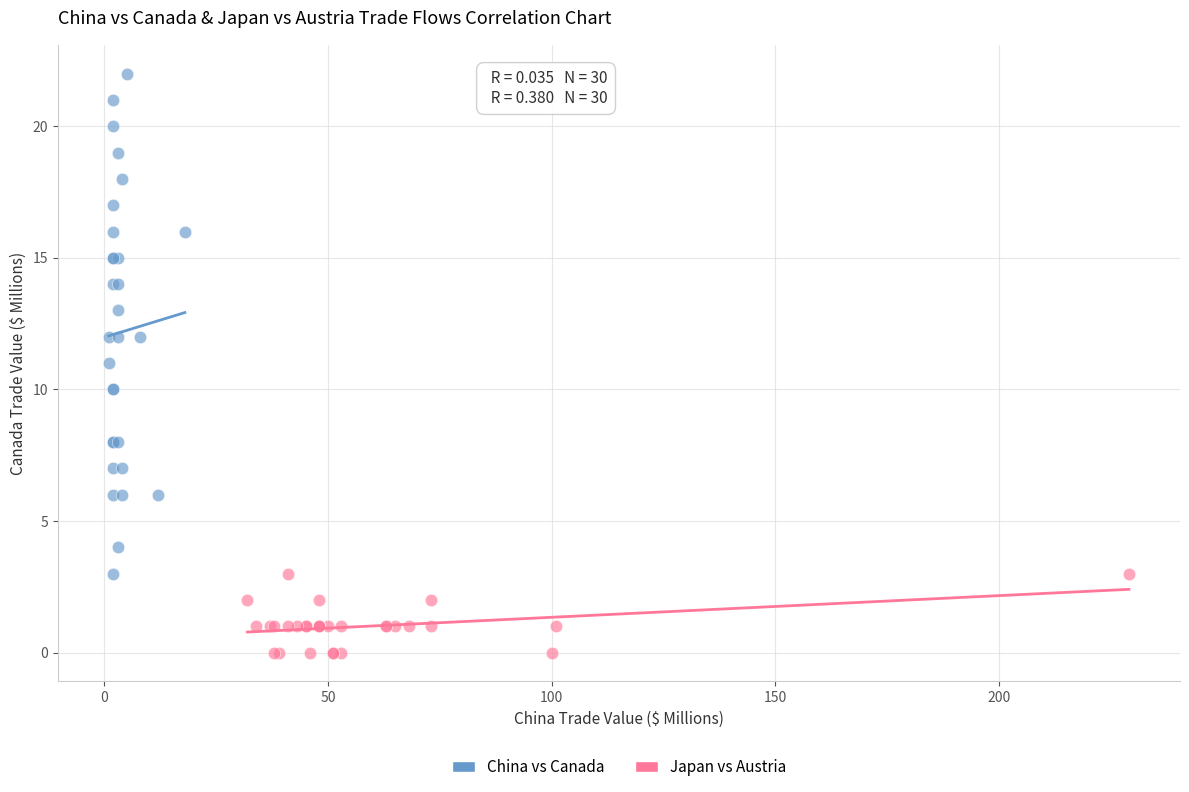

Which series reaches the maximum Y coordinate?

China vs Canada